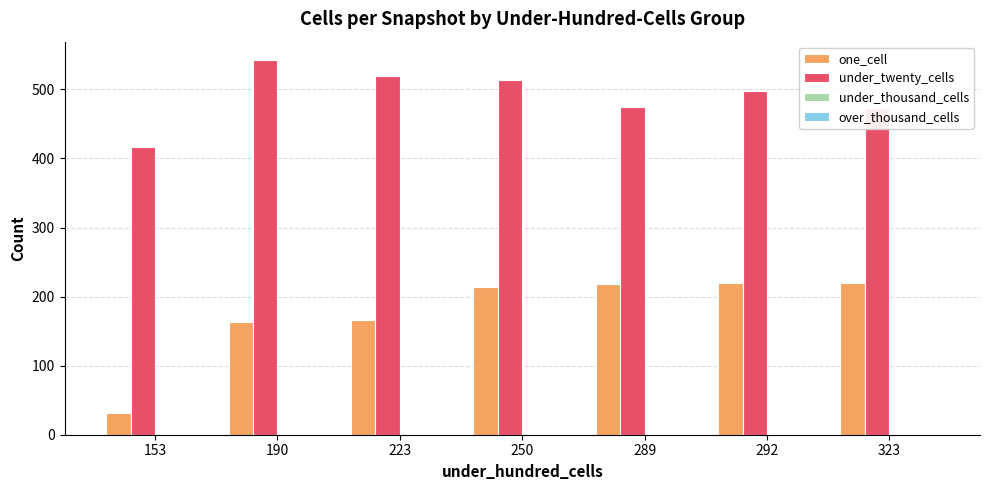

Which category has the lowest value across all series?

153